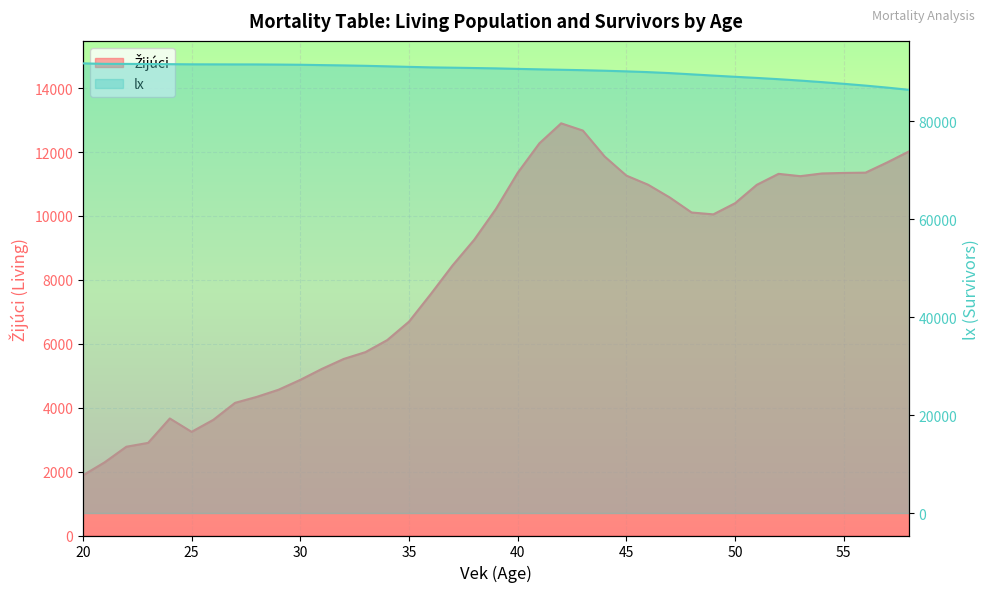

Is it true that Žijúci equals 10218.9 at 39?

True